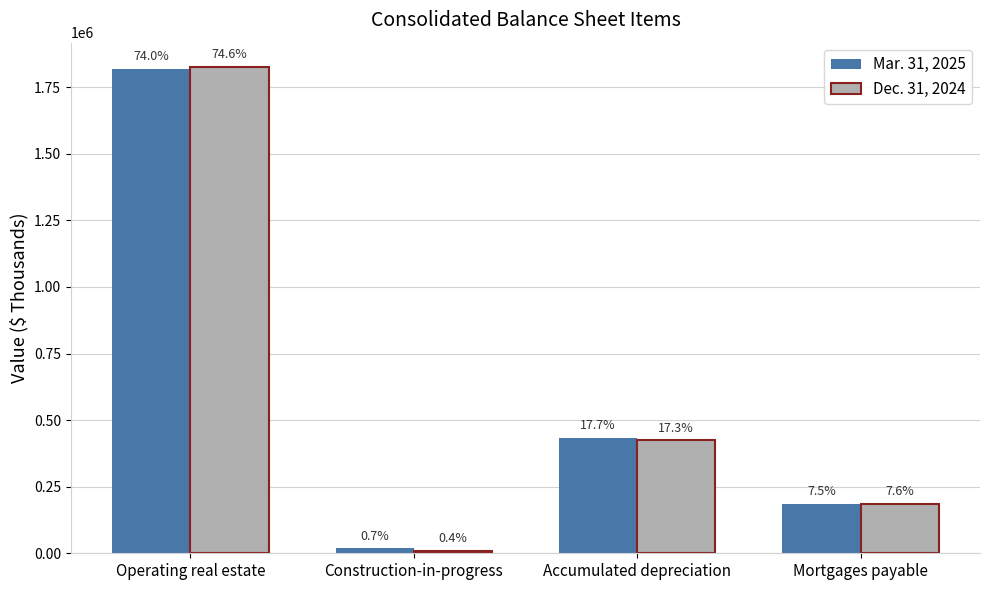

What position from the right is Accumulated depreciation?

2